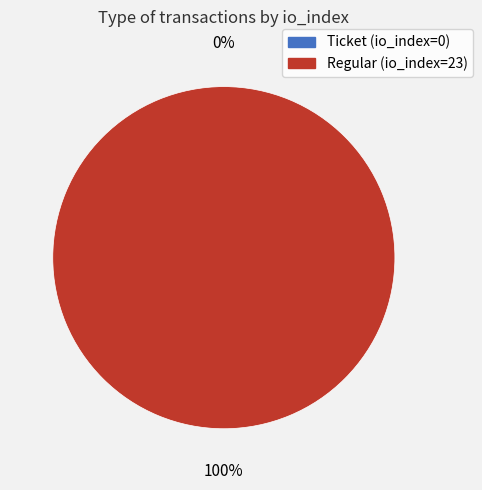

Is it true that Regular (io_index=23) is 99% of the pie?

False